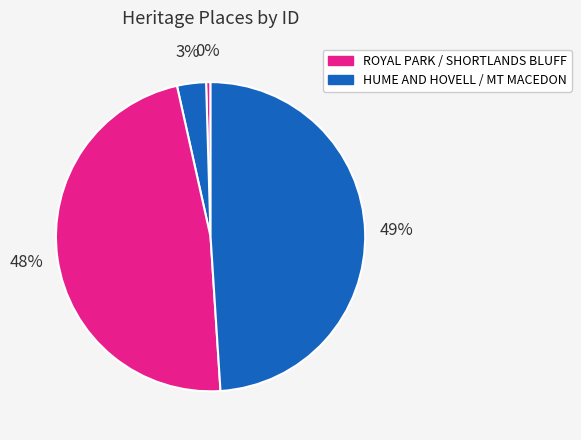

Is there a majority slice in this chart?

No